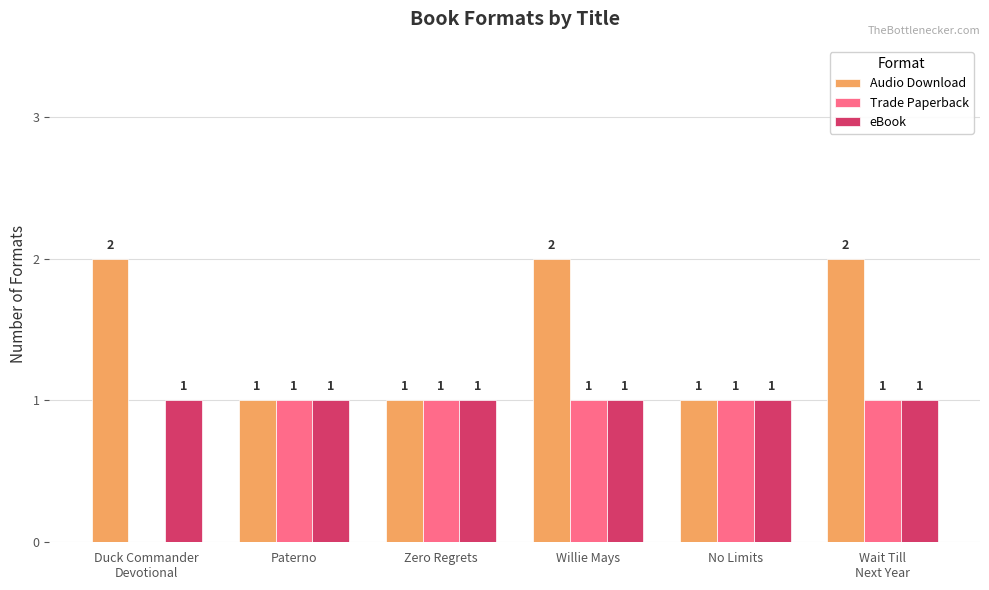

The Audio Download series shows 2 at Willie Mays. True or false?

True